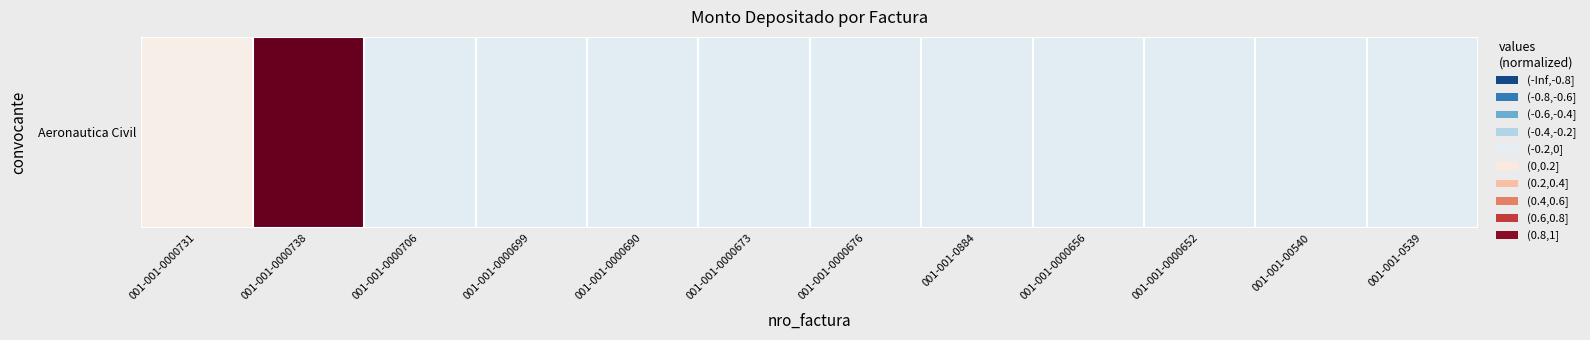

What is the difference between the values at 001-001-0000652 and 001-001-0000738?

1.1